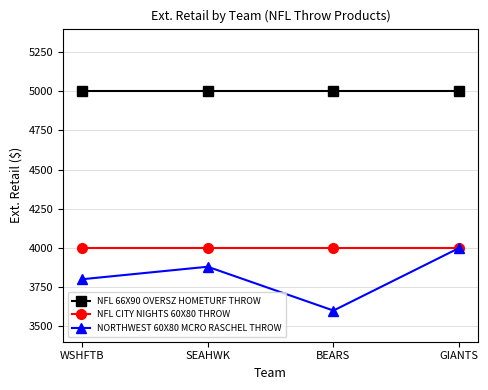

Is the value of NORTHWEST 60X80 MCRO RASCHEL THROW at WSHFTB greater than the value of NFL CITY NIGHTS 60X80 THROW at WSHFTB?

No